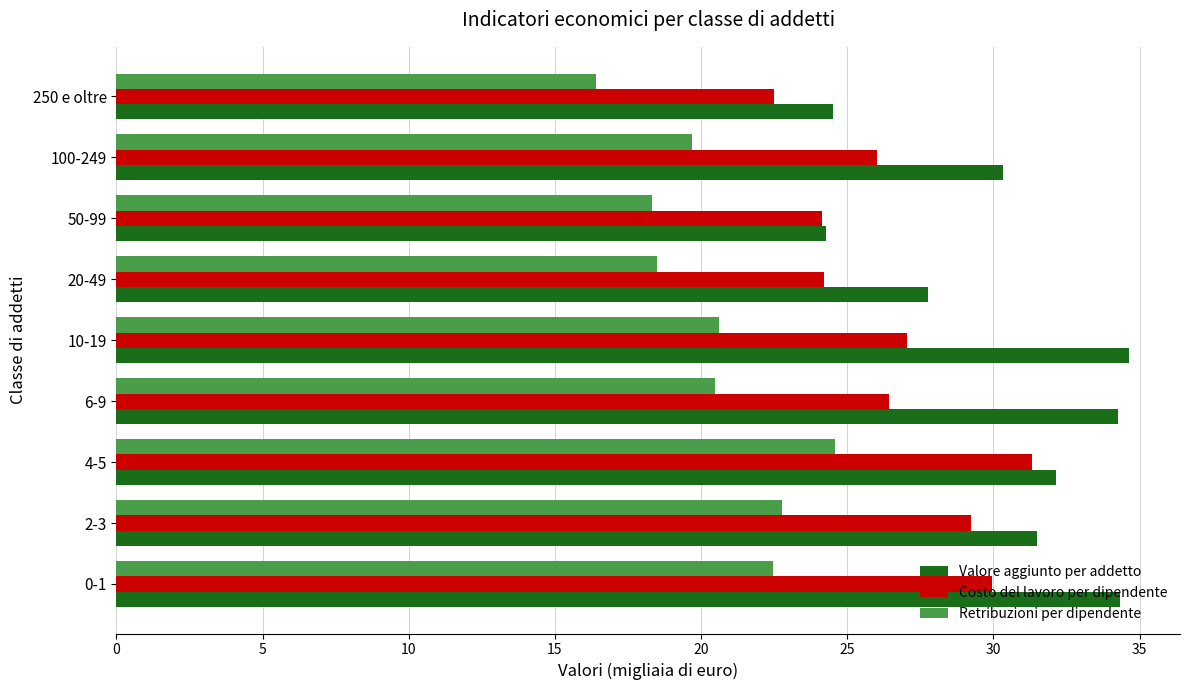

True or false: Retribuzioni per dipendente has a value of 16.7 at 4-5.

False